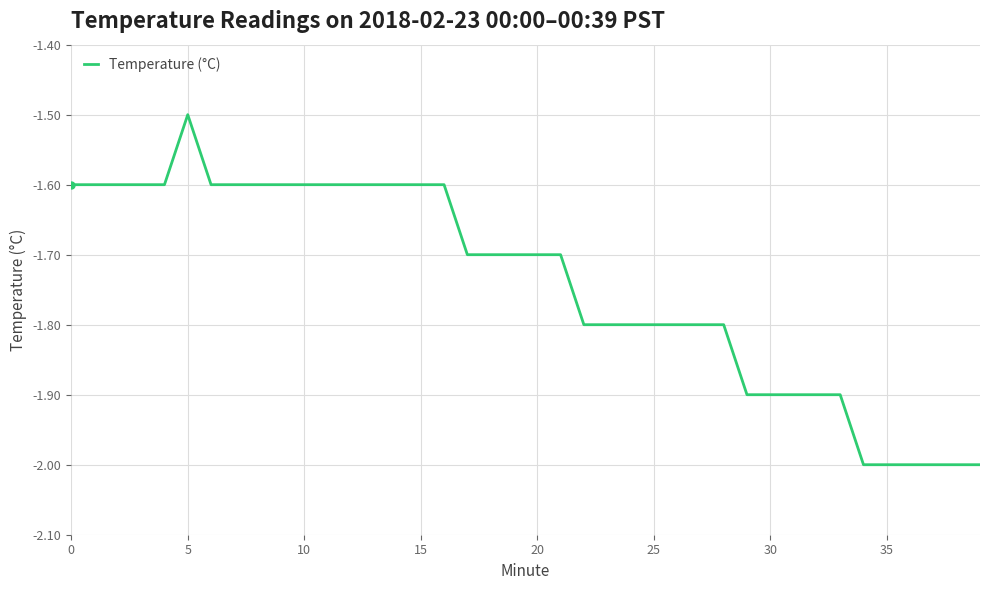

What is the sum of all values?

-69.7